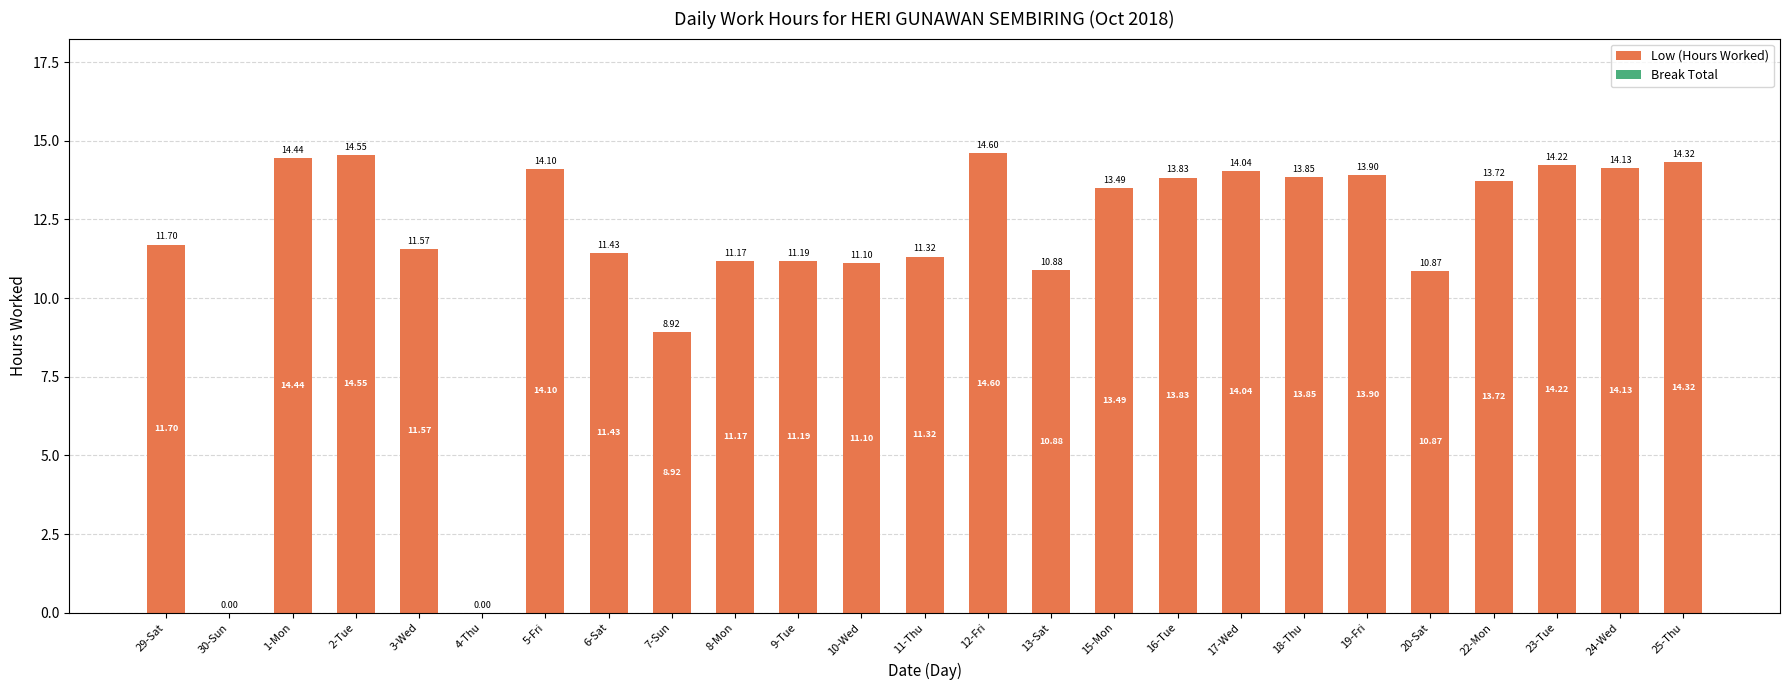

Approximately how many times larger is the value at 1-Mon compared to 29-Sat?

1.2